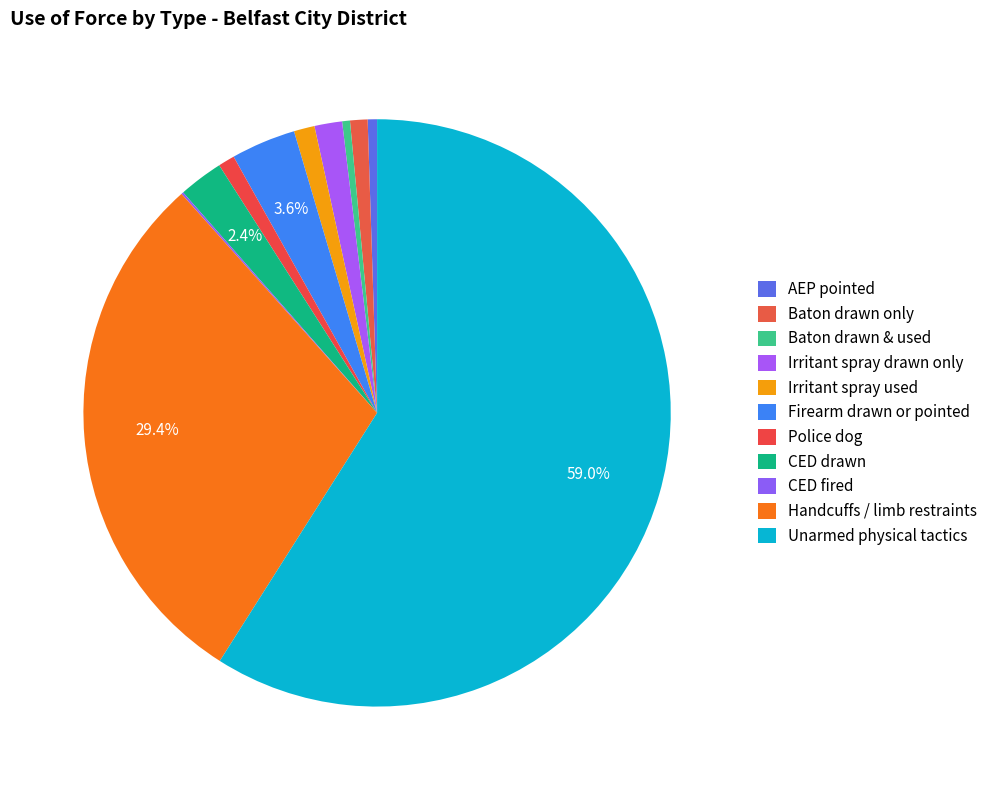

Which category has the smallest portion of the pie?

CED fired